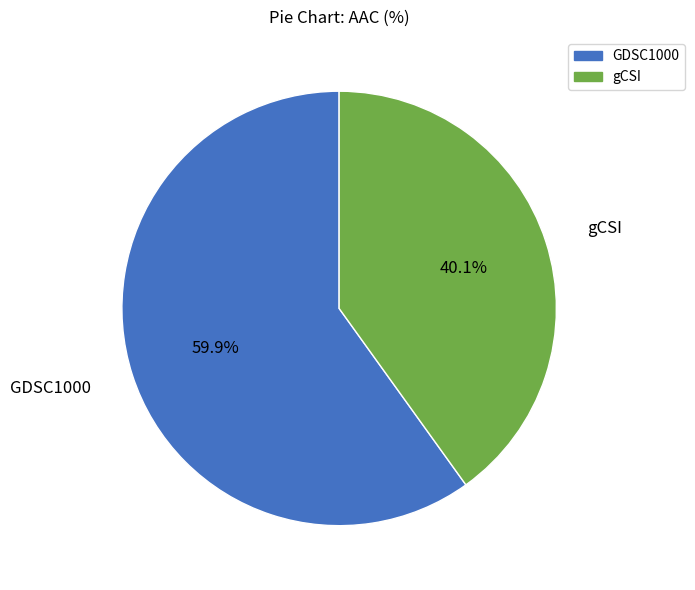

To the nearest percent, what percentage of the pie is gCSI?

40%